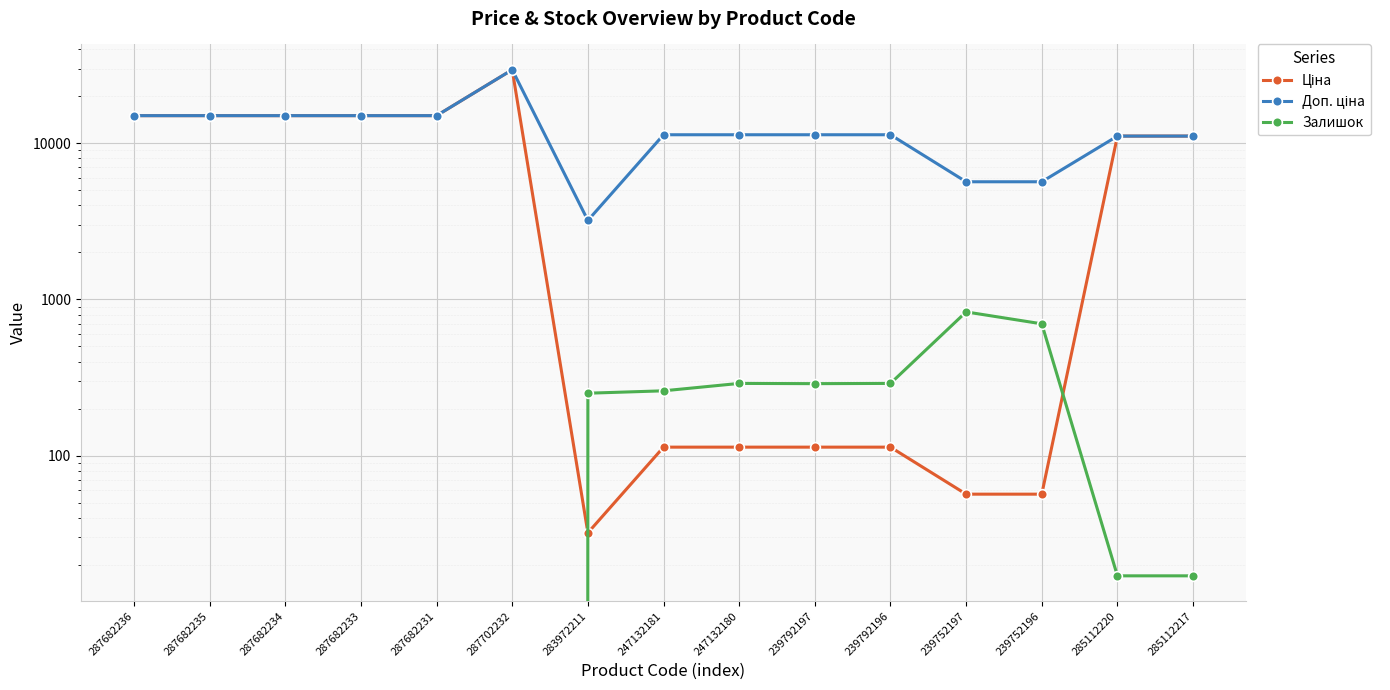

What is the label of the 3rd point from the left?

287682234